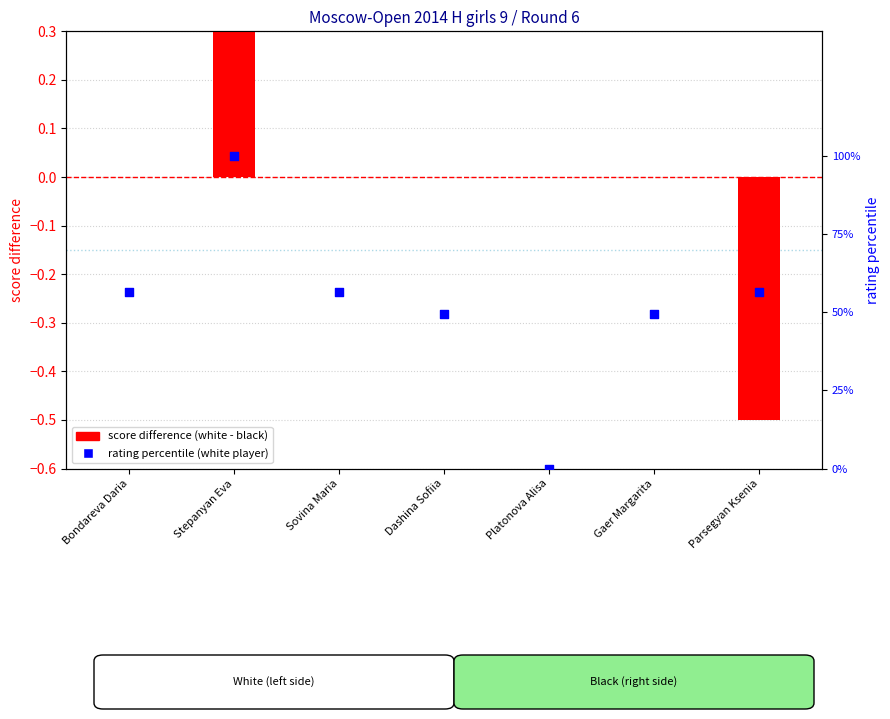

Is the value of score difference (white - black) at Bondareva Daria greater than the value of rating percentile at Gaer Margarita?

No